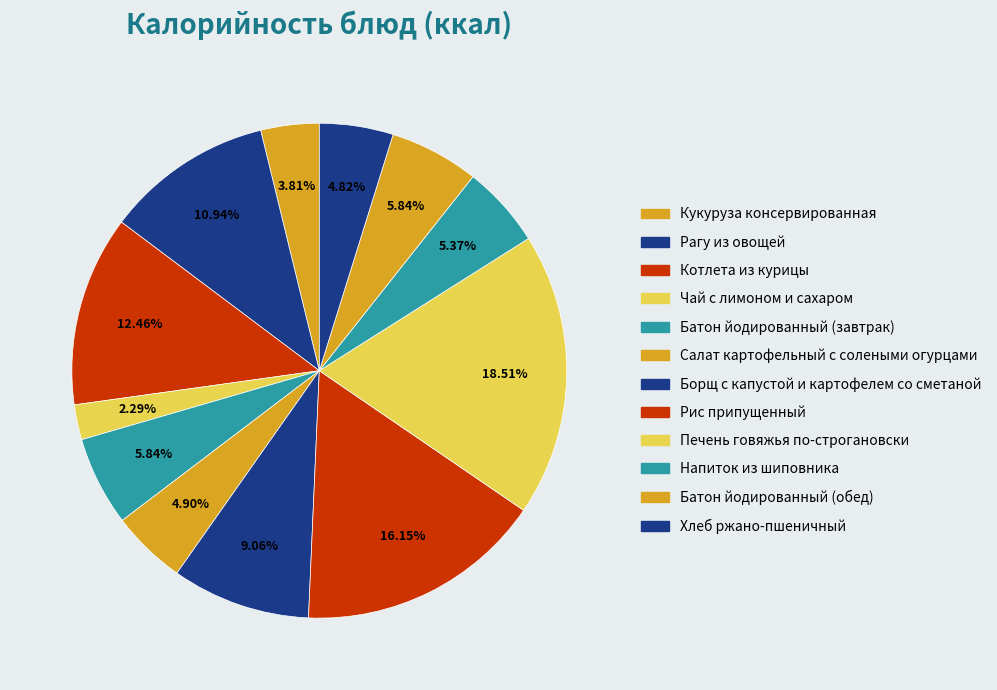

Between Напиток из шиповника and Хлеб ржано-пшеничный, which is larger?

Напиток из шиповника